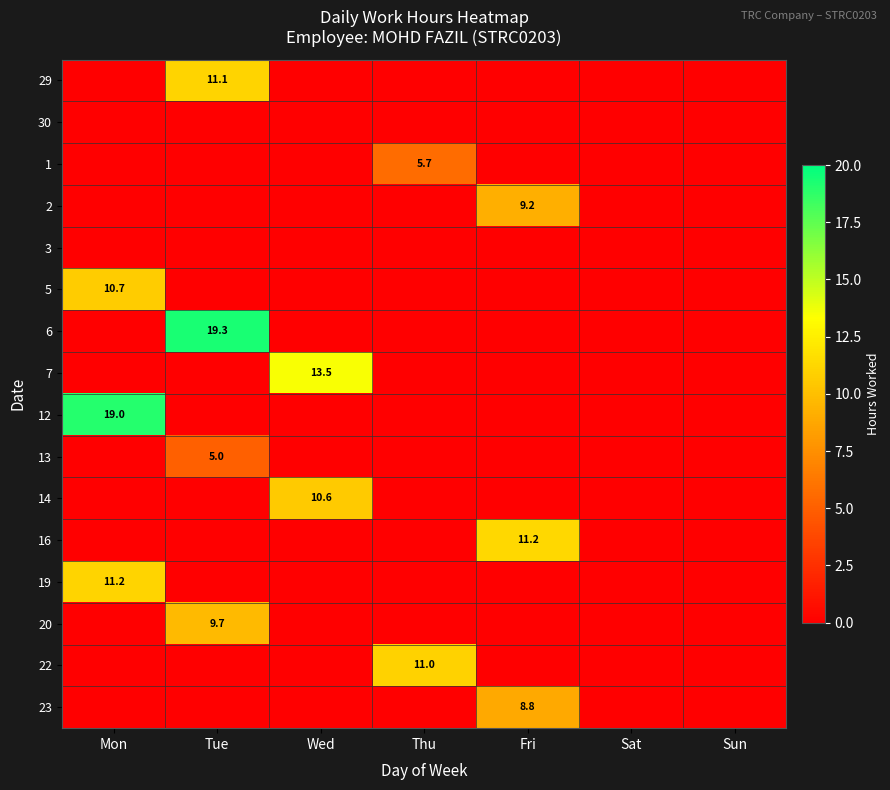

At which label does 13 reach its peak?

Tue